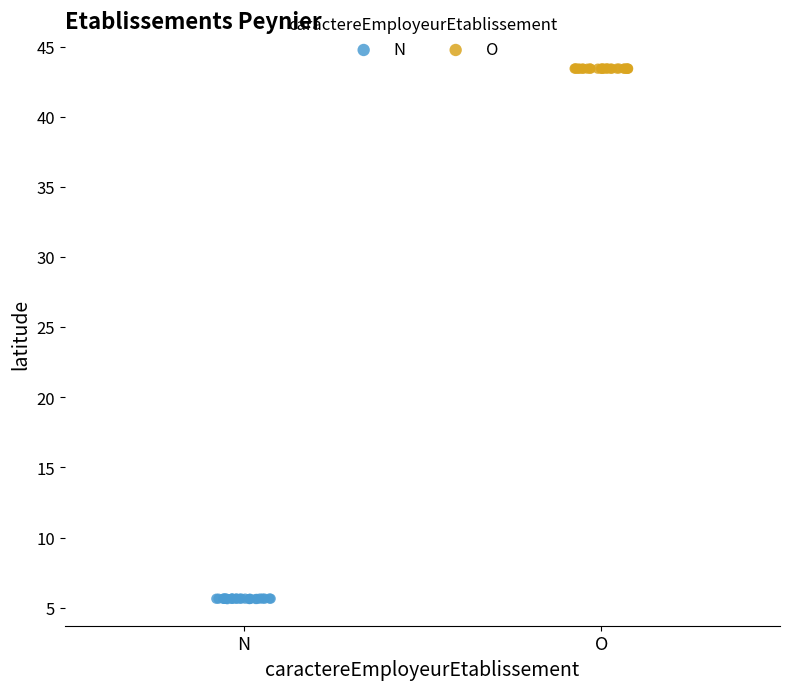

Which series has the largest Y range (max minus min)?

N